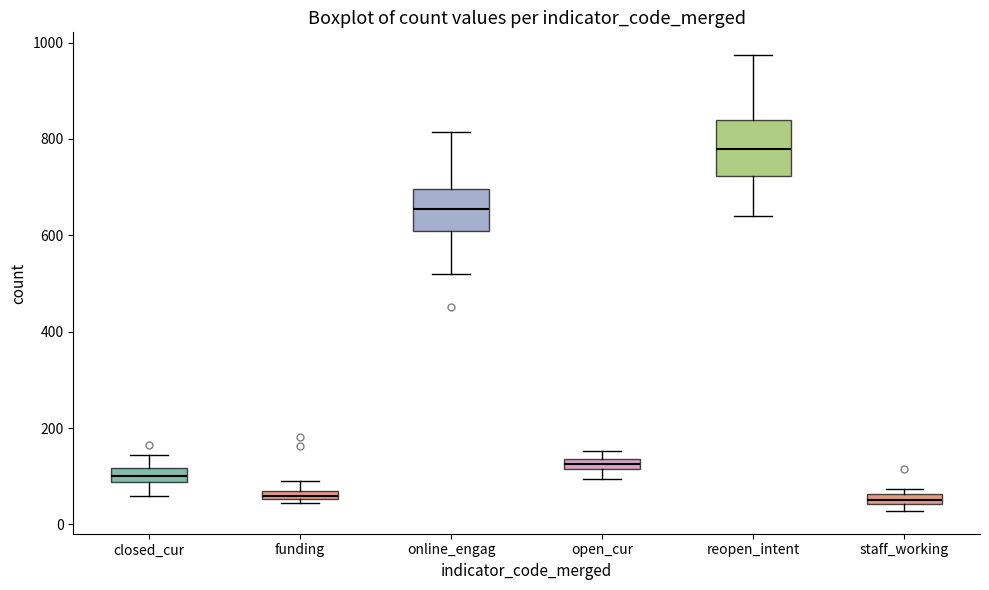

Which box has the highest median line?

reopen_intent